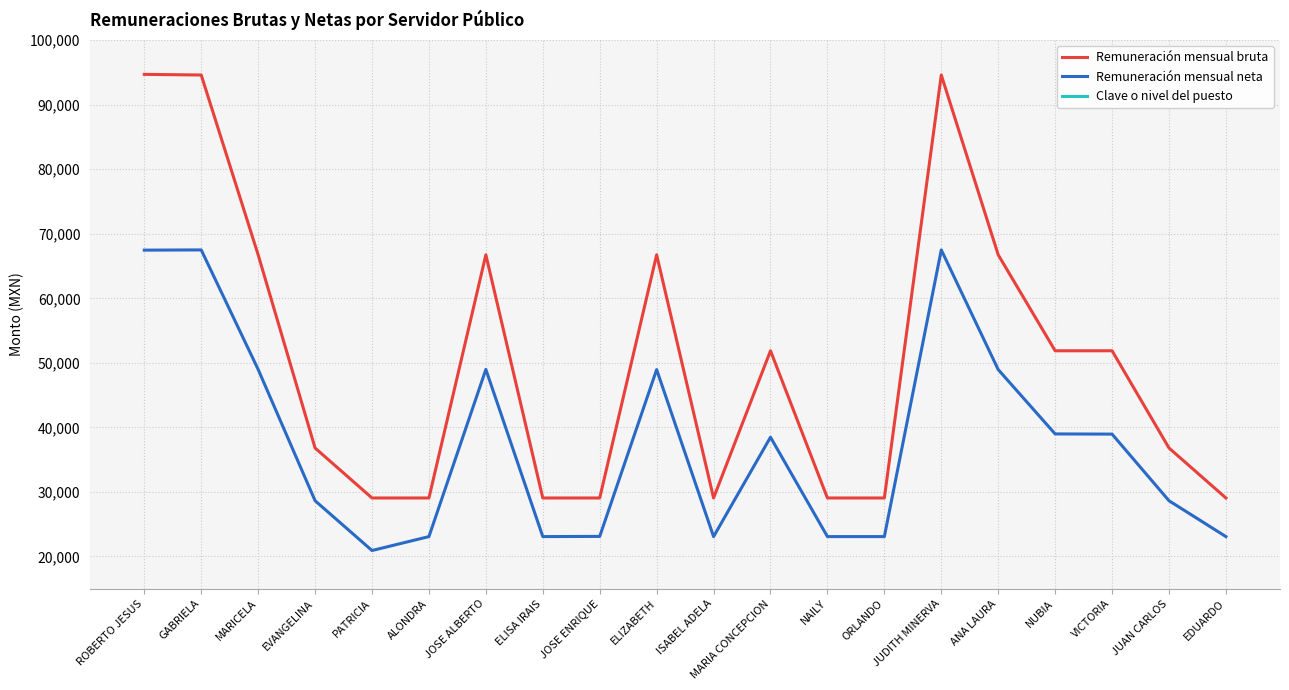

List the labels in order of Remuneración mensual neta value, smallest first.

PATRICIA, ALONDRA, ELISA IRAIS, ISABEL ADELA, NAILY, ORLANDO, EDUARDO, JOSE ENRIQUE, EVANGELINA, JUAN CARLOS, MARIA CONCEPCION, VICTORIA, NUBIA, ELIZABETH, ANA LAURA, JOSE ALBERTO, MARICELA, ROBERTO JESUS, GABRIELA, JUDITH MINERVA